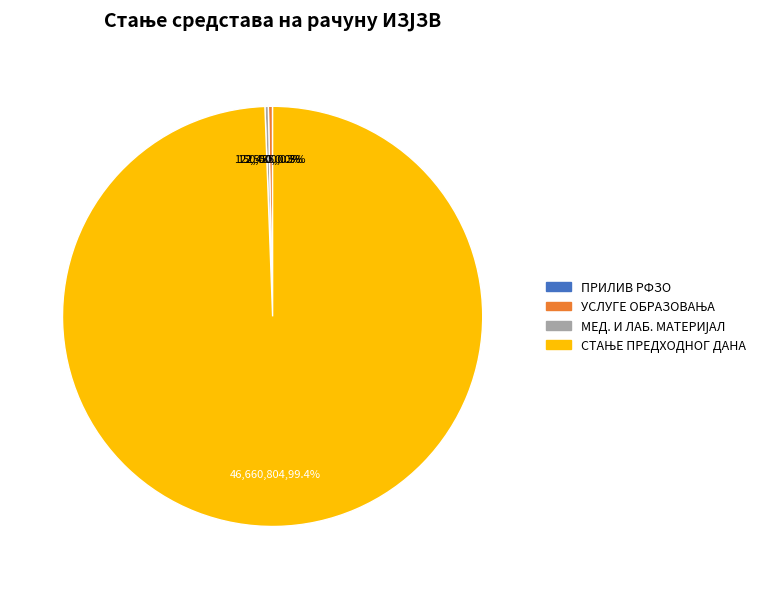

Is there a majority slice in this chart?

Yes